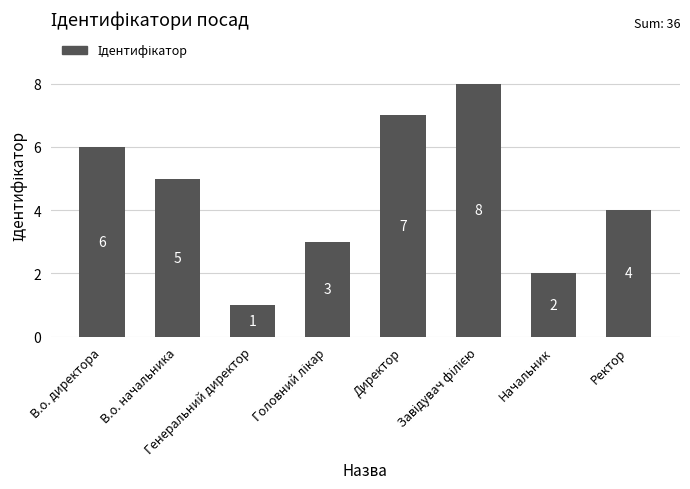

Is it true that the value at В.о. директора is 2?

False